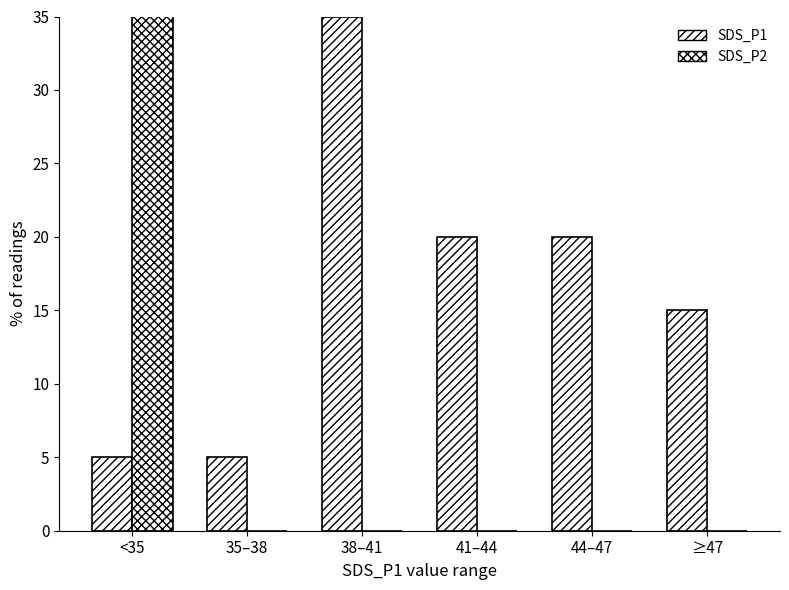

List the series in order of their peak value, lowest first.

SDS_P1, SDS_P2